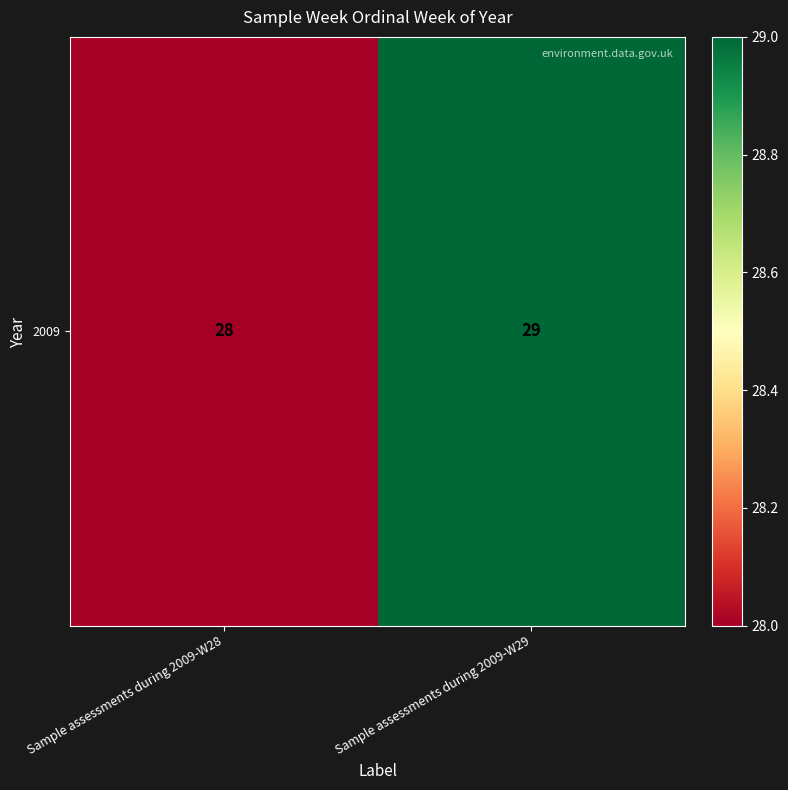

How many series are shown in this chart?

1